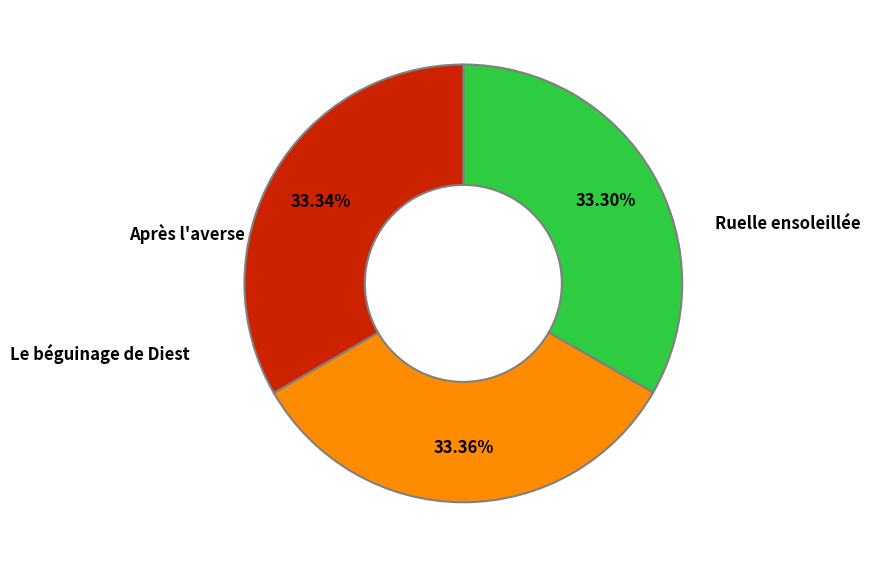

What percentage do Le béguinage de Diest and Ruelle ensoleillée together represent?

66.7%